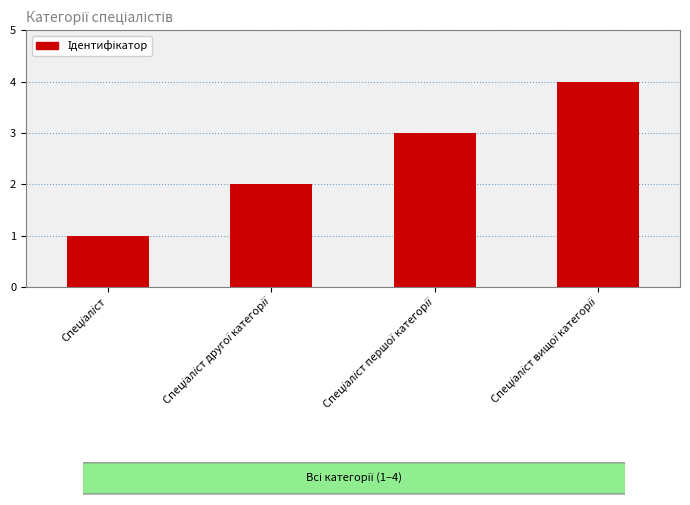

What is the greatest value displayed?

4